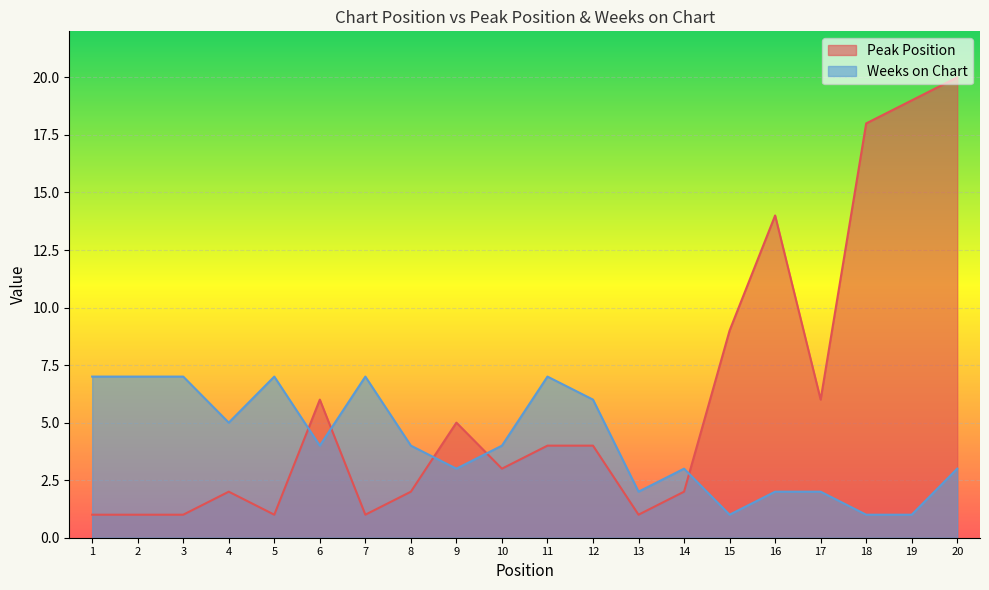

True or false: Weeks on Chart and Peak Position intersect in this chart.

True